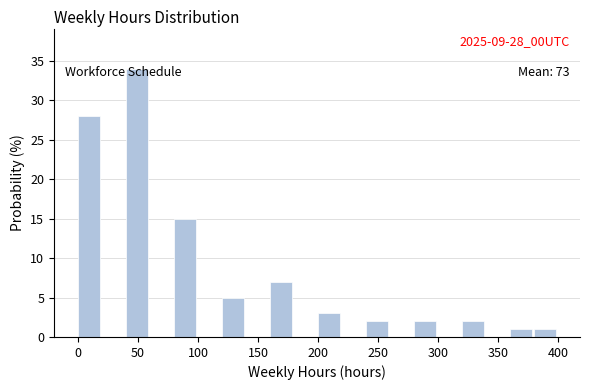

Over which range of the x-axis is the bar tallest?

40 to 60